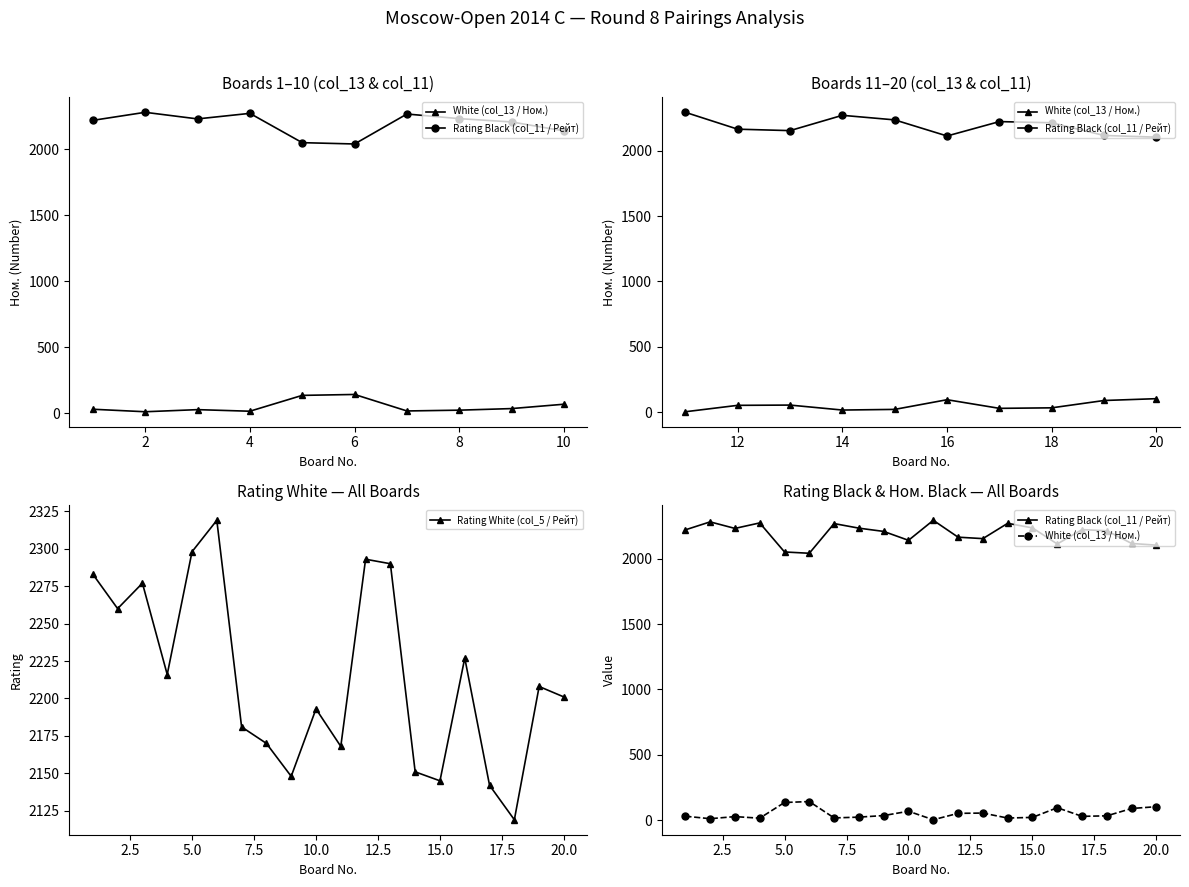

The value of Rating White (col_5 / Рейт) at 10.0 is 2193. True or false?

True